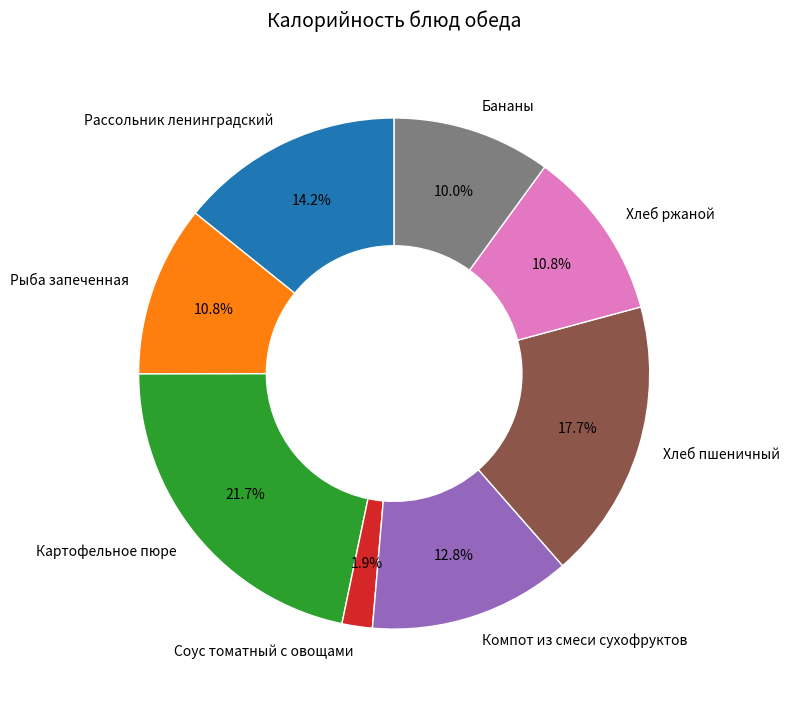

True or false: Соус томатный с овощами accounts for 17% of the total.

False